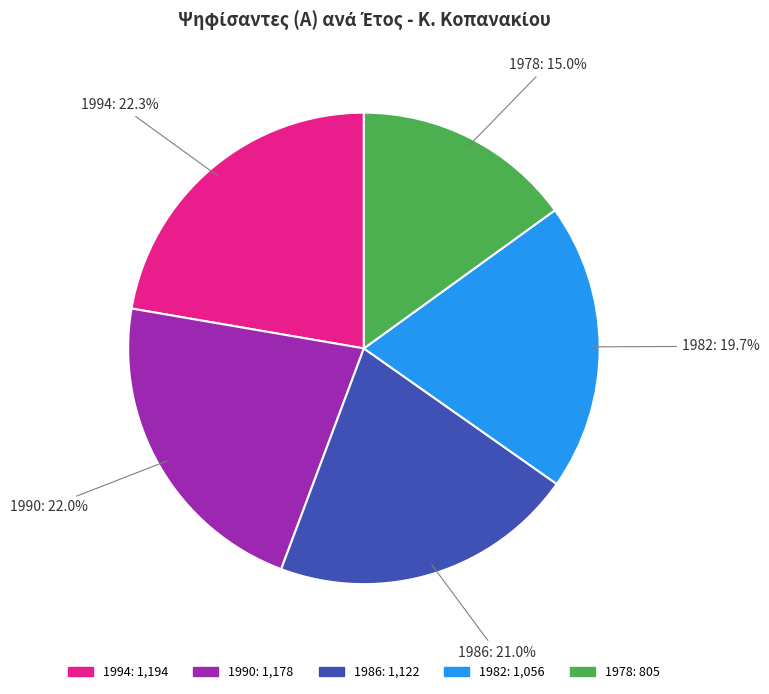

Does 1990 account for over 50% of the chart?

No